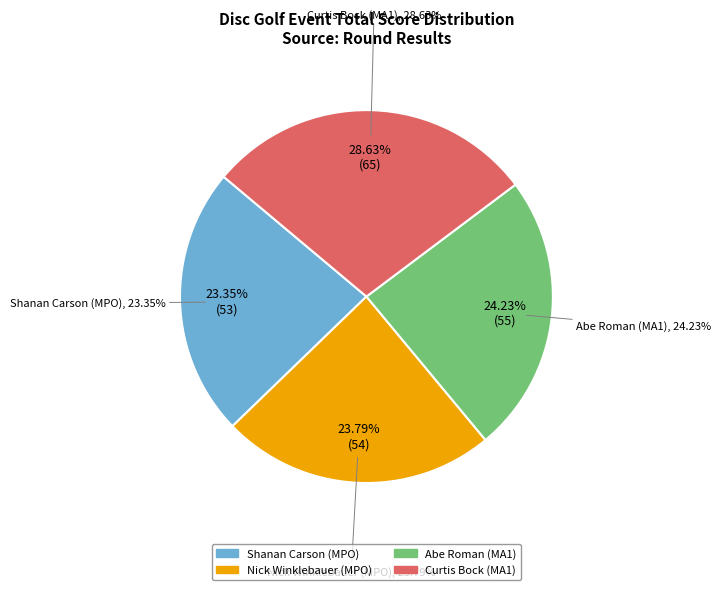

How many slices are in this pie chart?

4